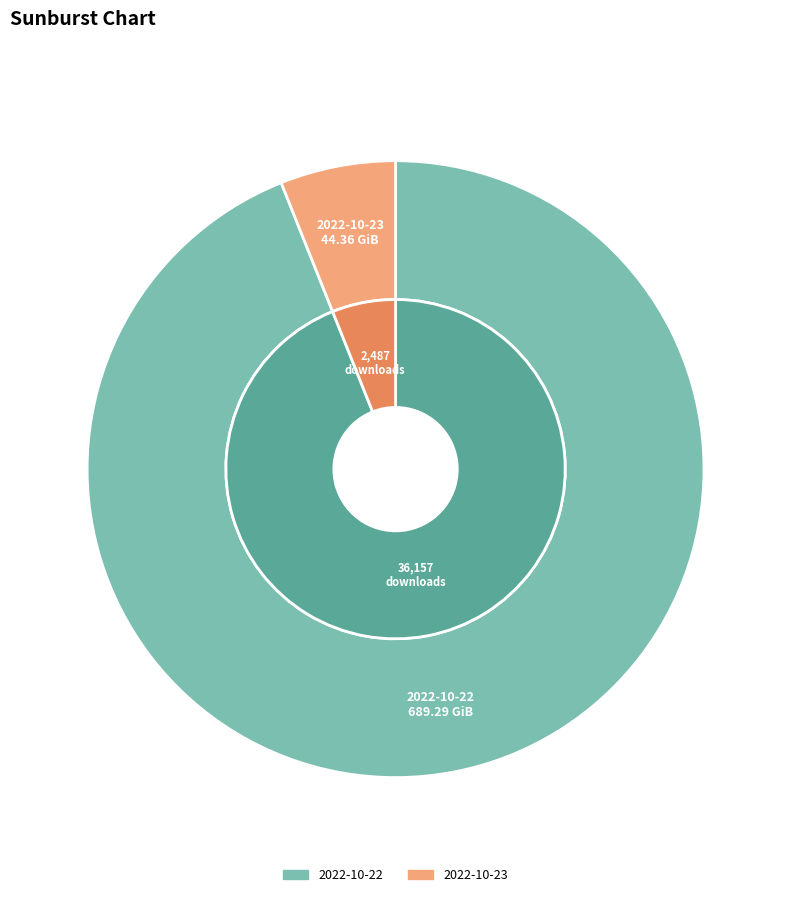

What is the change in value from 2022-10-22 to 2022-10-23?

-644.9